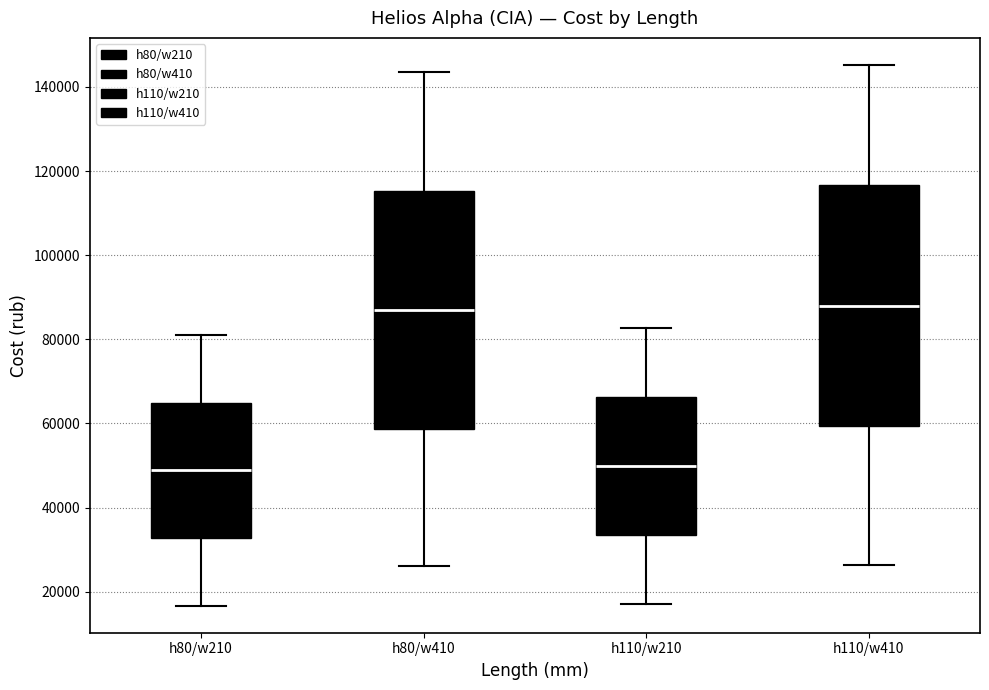

Reading left to right, transcribe this box plot: for each box, give where its median line is, the range the box spans, and where its two whiskers end, as read against the y-axis. The values are not printed on the chart, so give them approximately, as read against the axis.

h80/w210: median 48000, box 32000 to 64000, whiskers 16000 to 82000
h80/w410: median 86000, box 58000 to 116000, whiskers 26000 to 144000
h110/w210: median 50000, box 34000 to 66000, whiskers 18000 to 82000
h110/w410: median 88000, box 60000 to 116000, whiskers 26000 to 146000